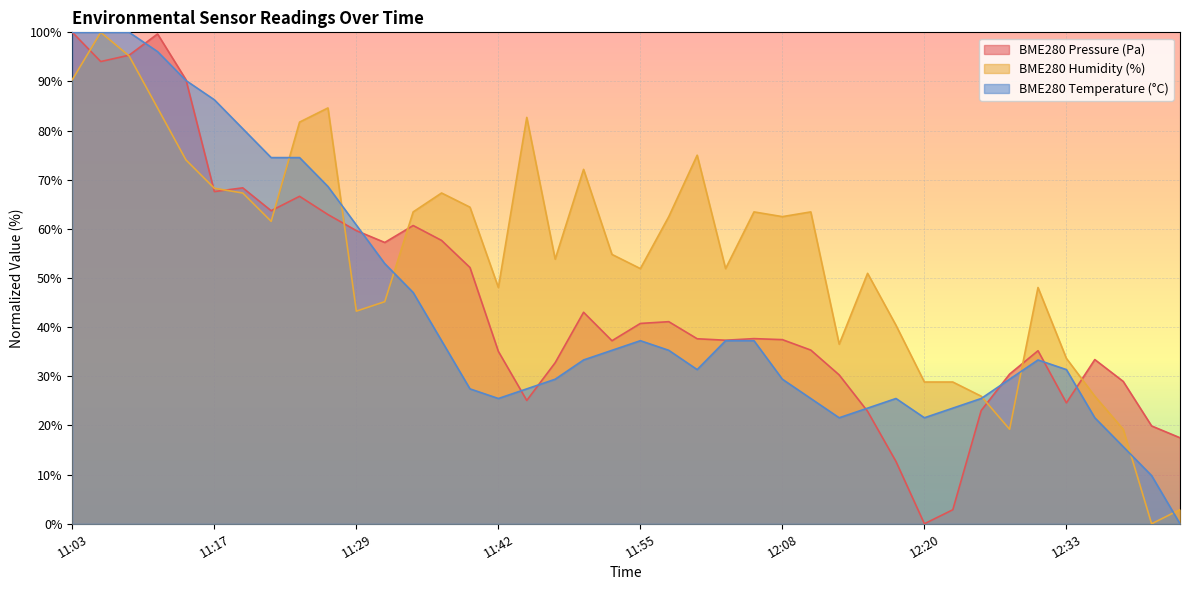

How many intersections are there between BME280_humidity and BME280_temperature?

7